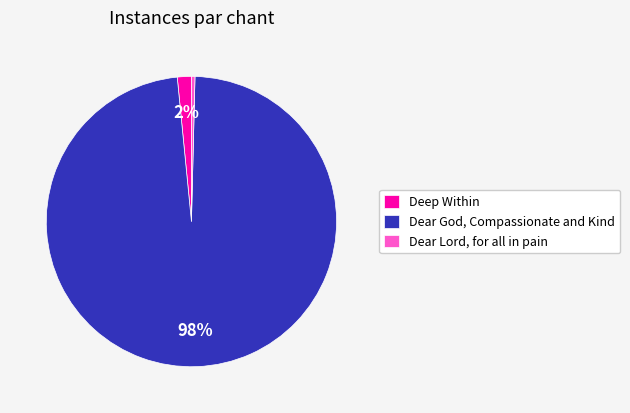

To the nearest percent, what is the difference between the largest and smallest slice percentages?

98%